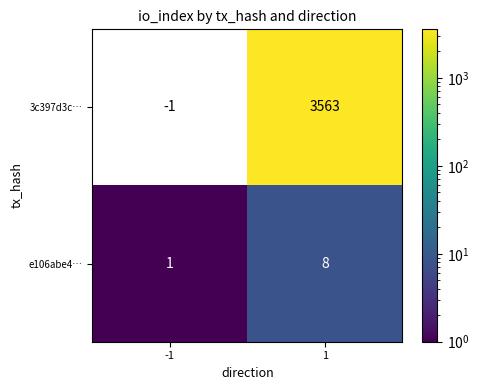

What is the maximum value for e106abe4…?

8